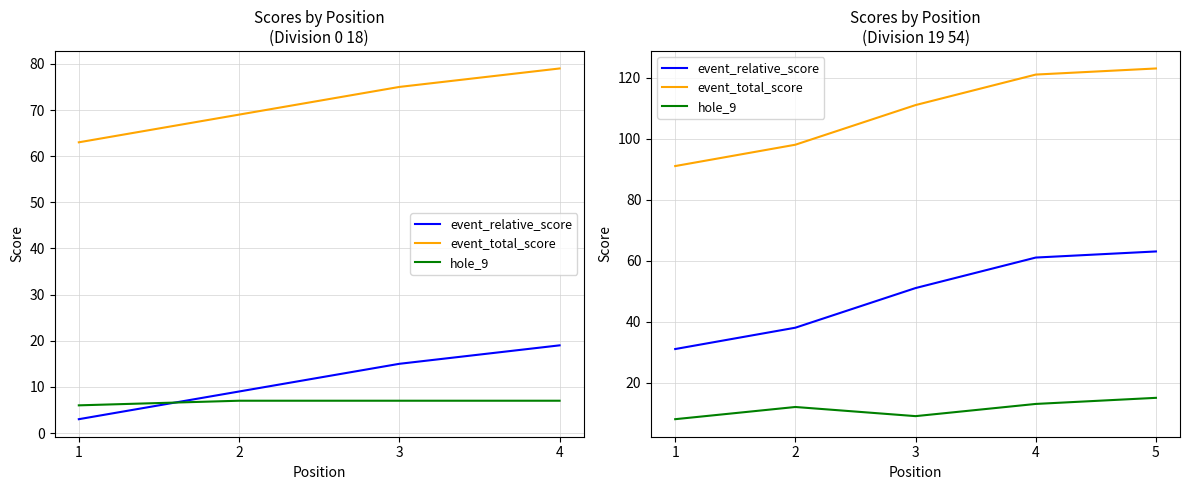

Which series has the largest total across all categories?

event_total_score